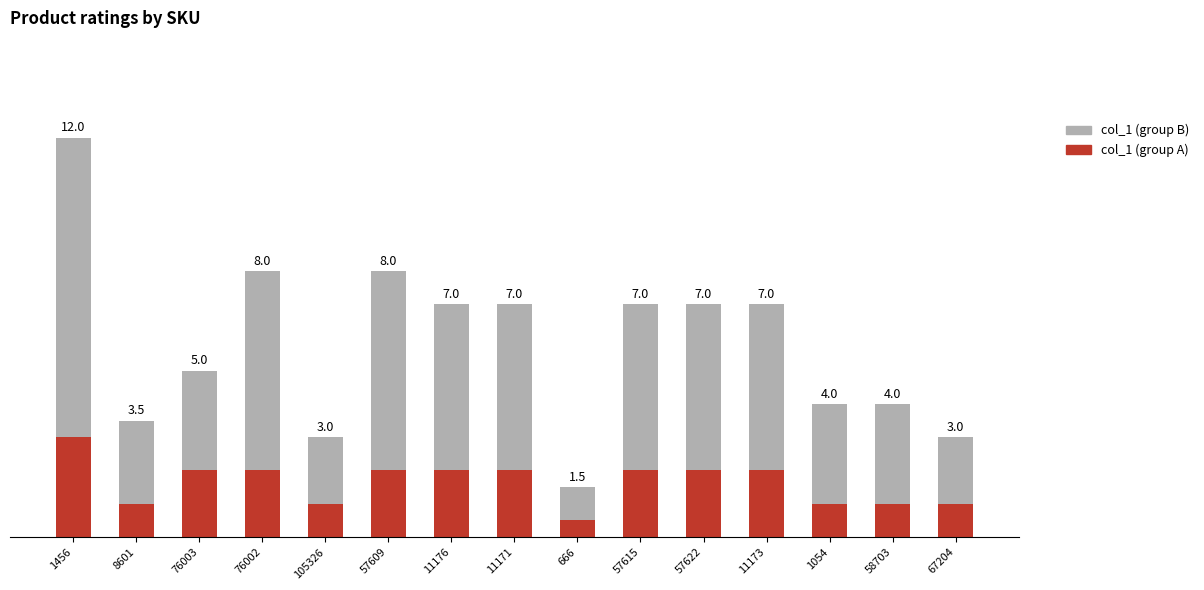

What are all the series names shown in the legend?

col_1 (group B), col_1 (group A)